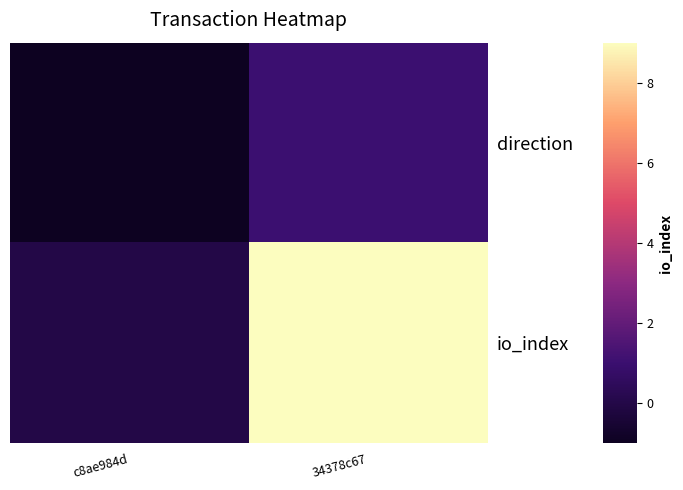

Rank the series at 34378c67 from lowest to highest value.

direction, io_index